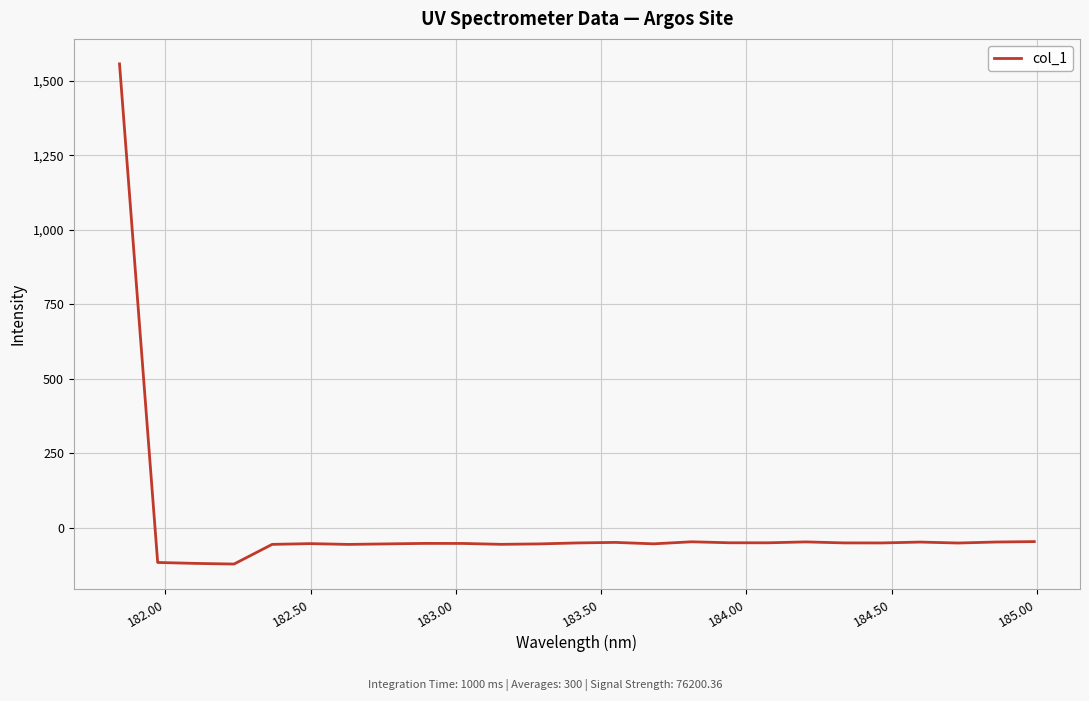

What is the difference between the maximum and minimum values?

1678.3